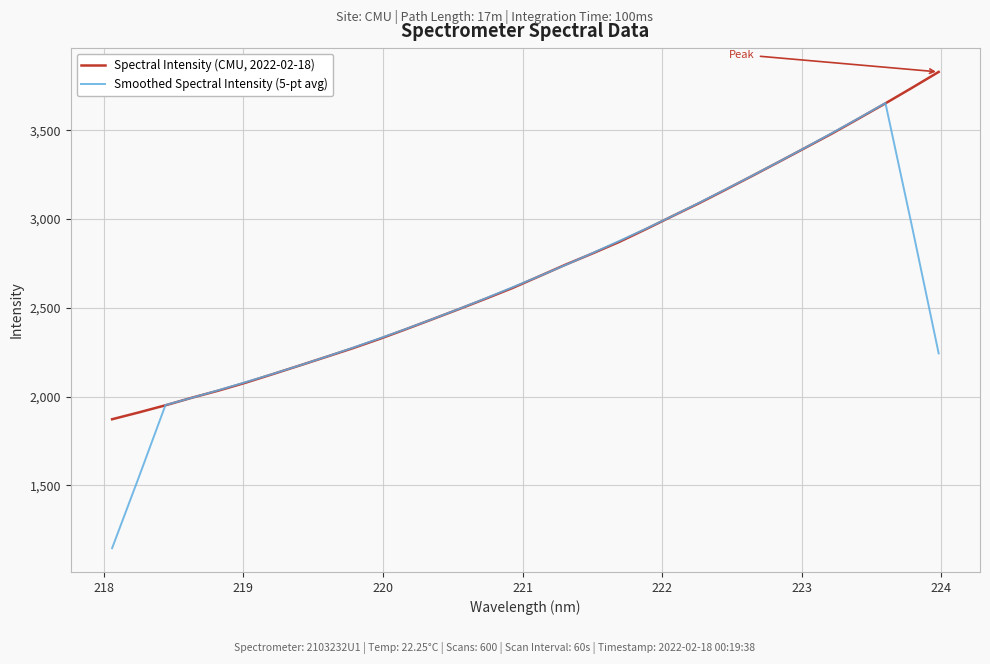

Which series has the largest range (max minus min)?

Smoothed Spectral Intensity (5-pt avg)